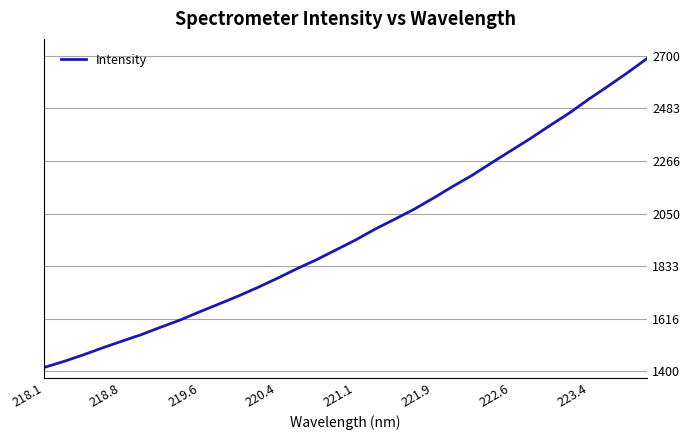

What is the smallest value displayed?

1414.5